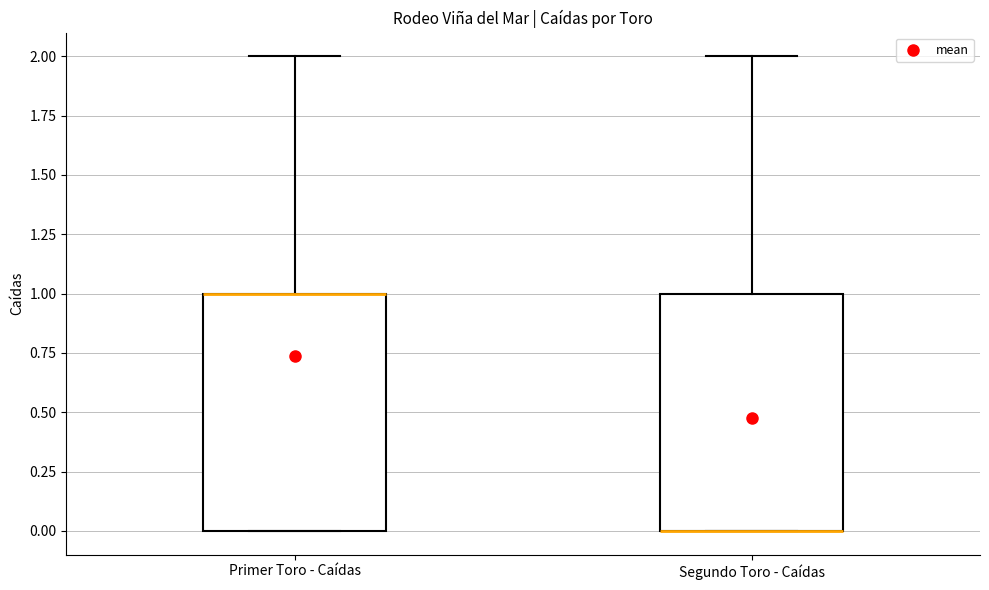

Reading left to right, transcribe this box plot: for each box, give where its median line is, the range the box spans, and where its two whiskers end, as read against the y-axis. The values are not printed on the chart, so give them approximately, as read against the axis.

Primer Toro - Caídas: median 1 (drawn on the box's upper edge), box 0 to 1, whiskers 0 to 2
Segundo Toro - Caídas: median 0 (drawn on the box's lower edge), box 0 to 1, whiskers 0 to 2